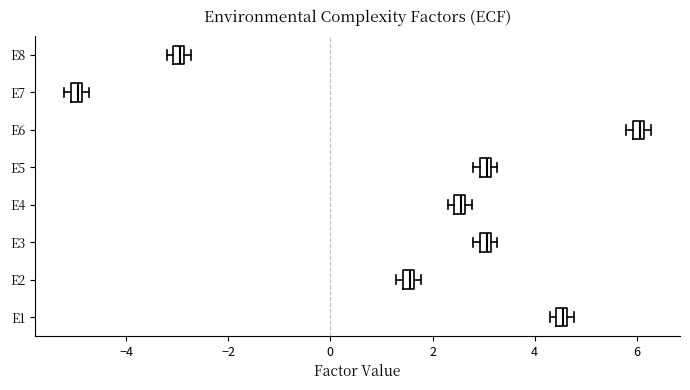

Where is the right edge of the box for E5 on the x-axis? The values are not printed on the chart, so give them approximately, as read against the axis.

3.2